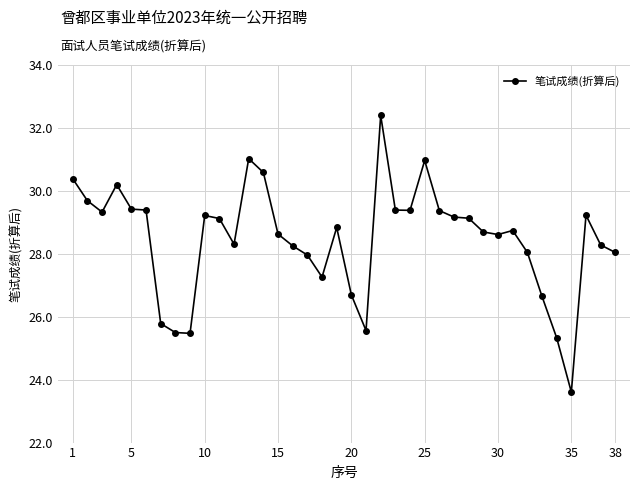

True or false: the data has more than 2 interior local peaks.

True